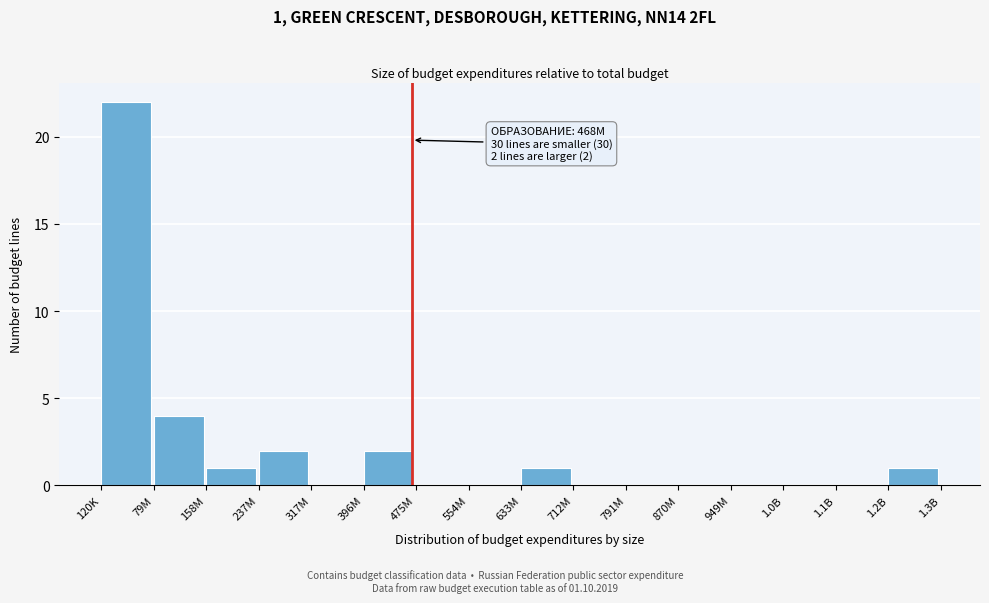

Reading left to right, extract all data points from this chart.

120K=22	79M=4	158M=1	237M=2	317M=0	396M=2	475M=0	554M=0	633M=1	712M=0	791M=0	870M=0	949M=0	1.0B=0	1.1B=0	1.2B=1